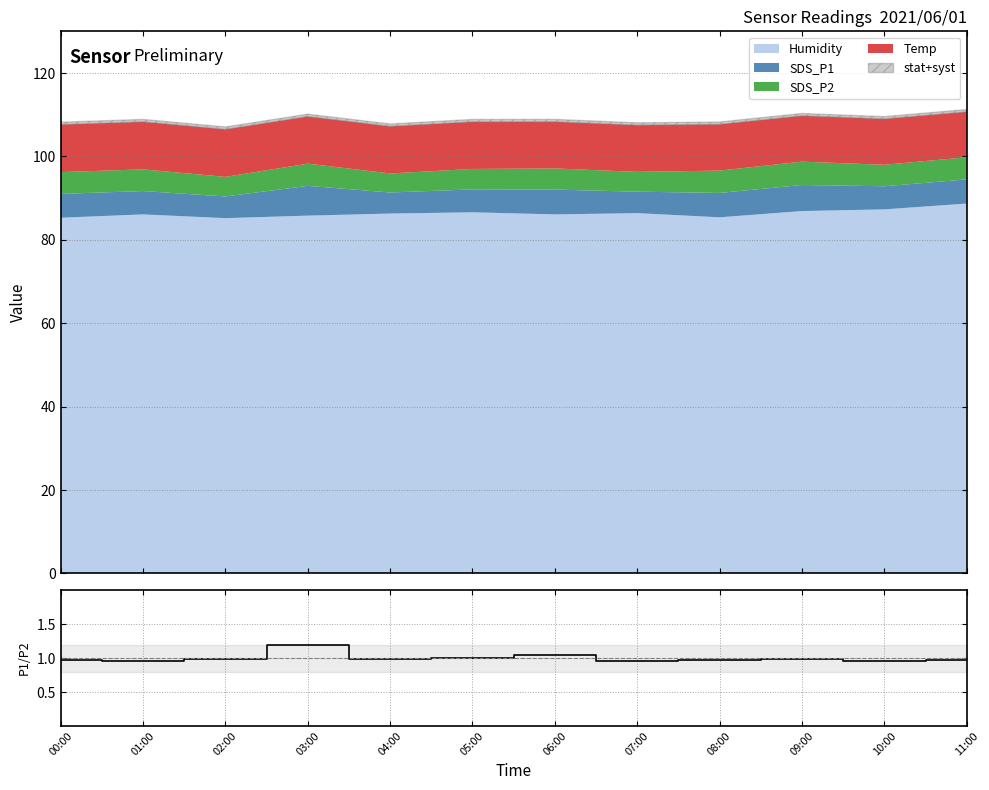

What is the label of the 1st point from the right?

11:00